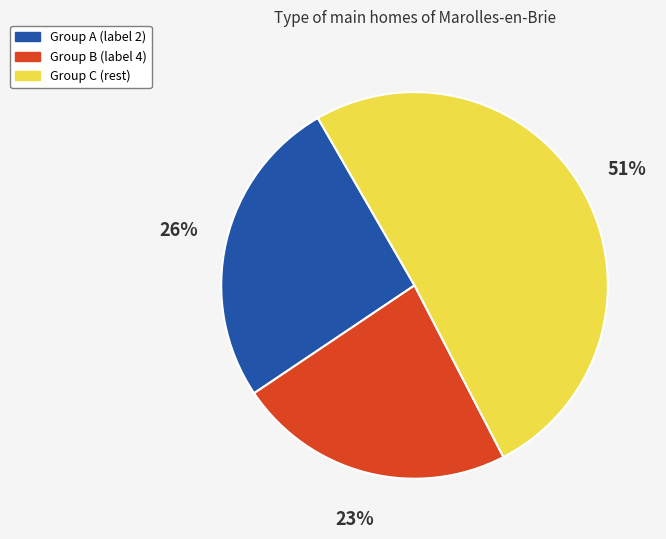

What is the ratio of the value at Group A (label 2) to the value at Group C (rest)?

0.5